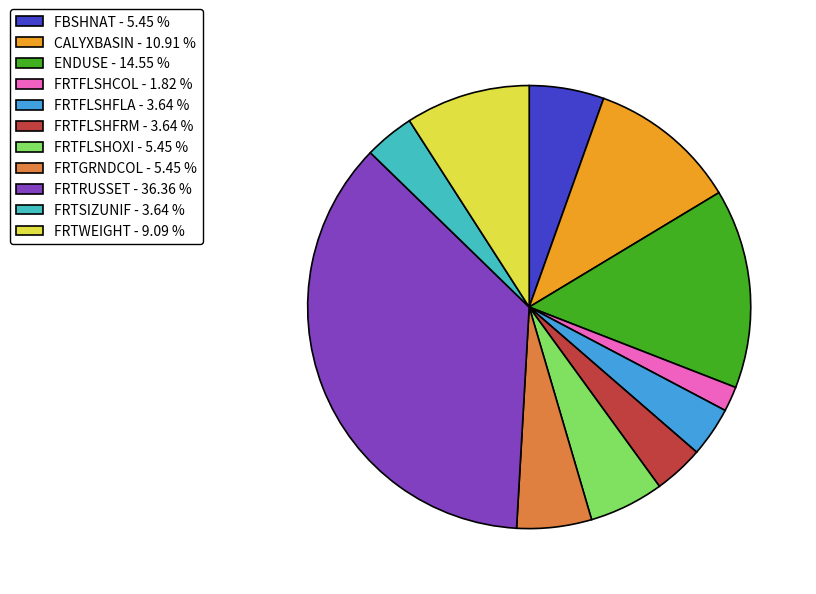

Does FRTFLSHFLA - 3.64 % represent more than half of the total?

No